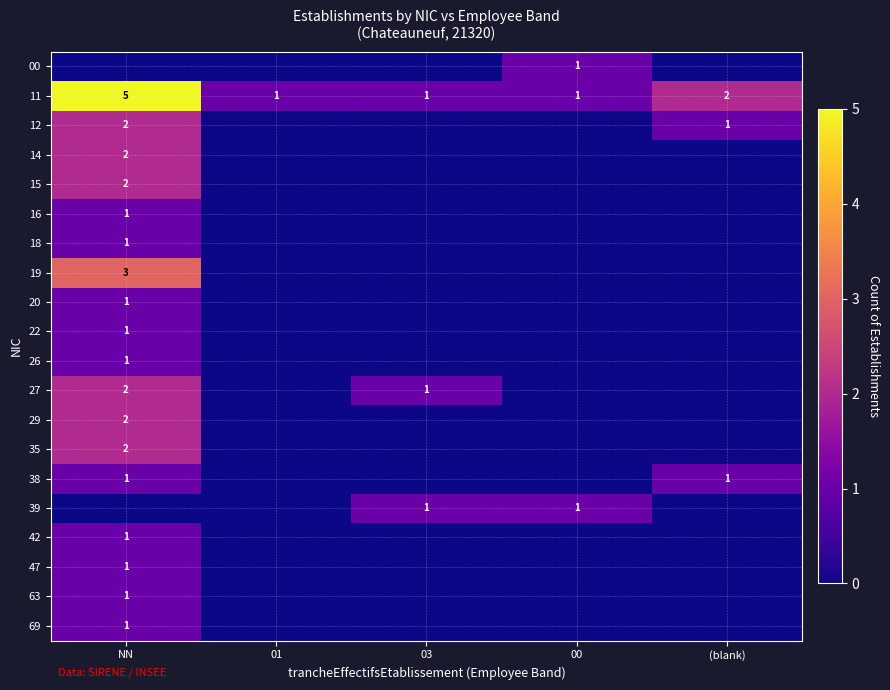

Which series changed the most between NN and 01?

11